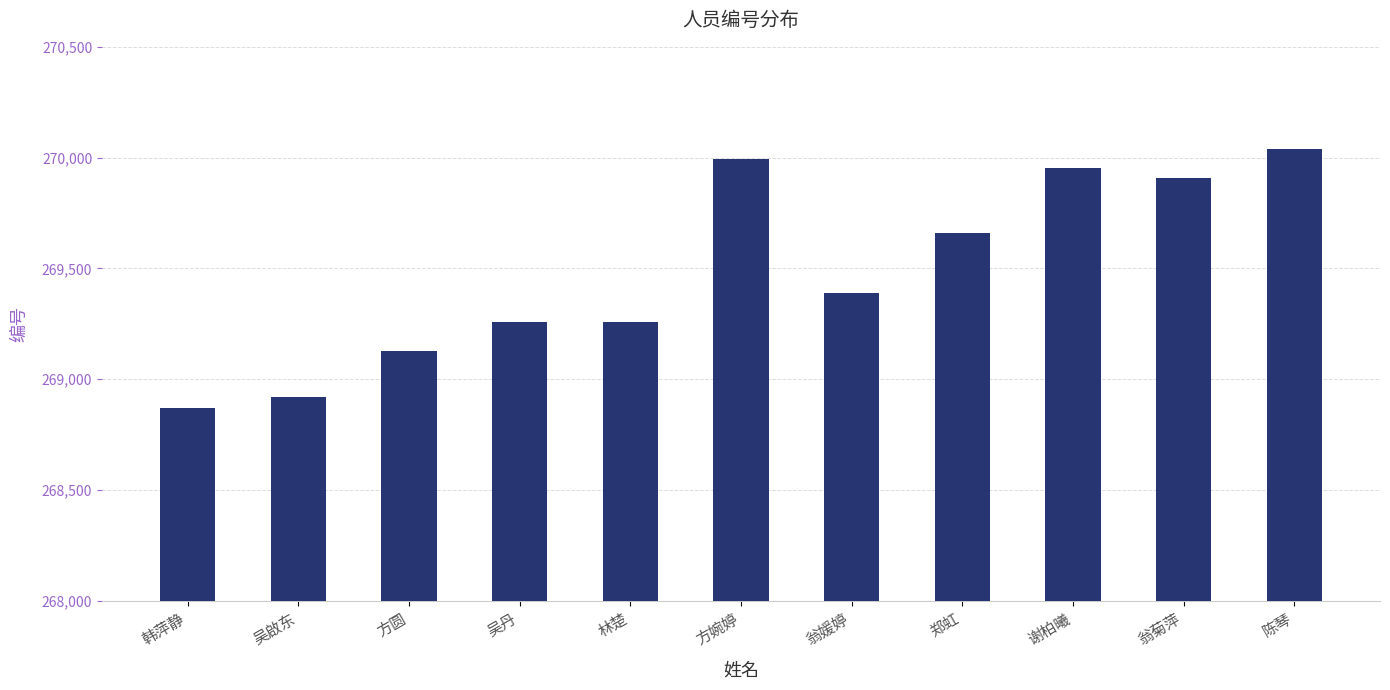

What position from the left is 吴丹?

4